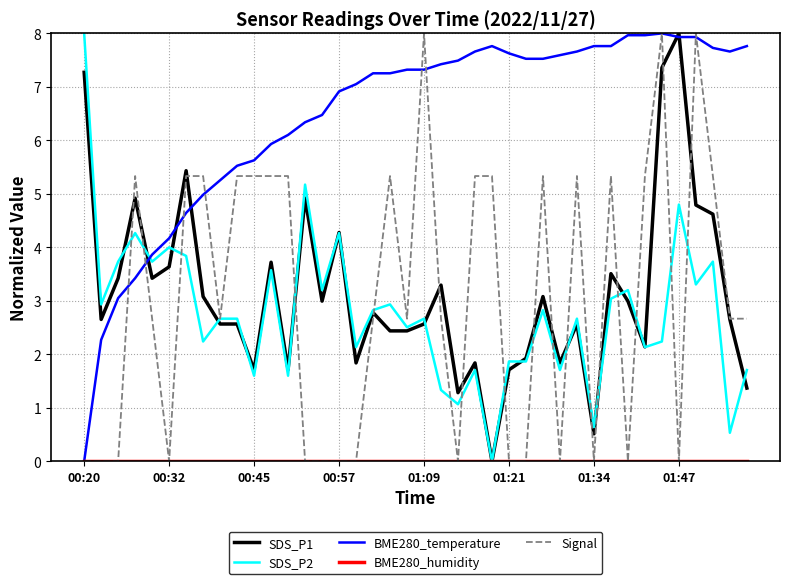

Which series has the largest total across all categories?

BME280_temperature